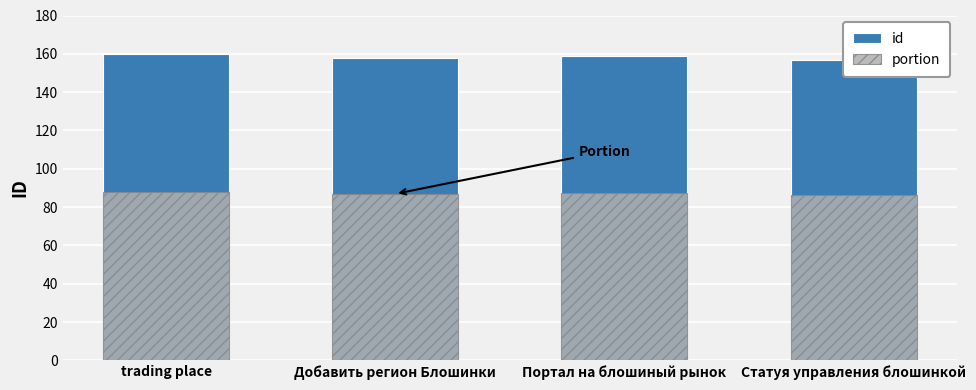

Where does the id series first go above 159?

trading place